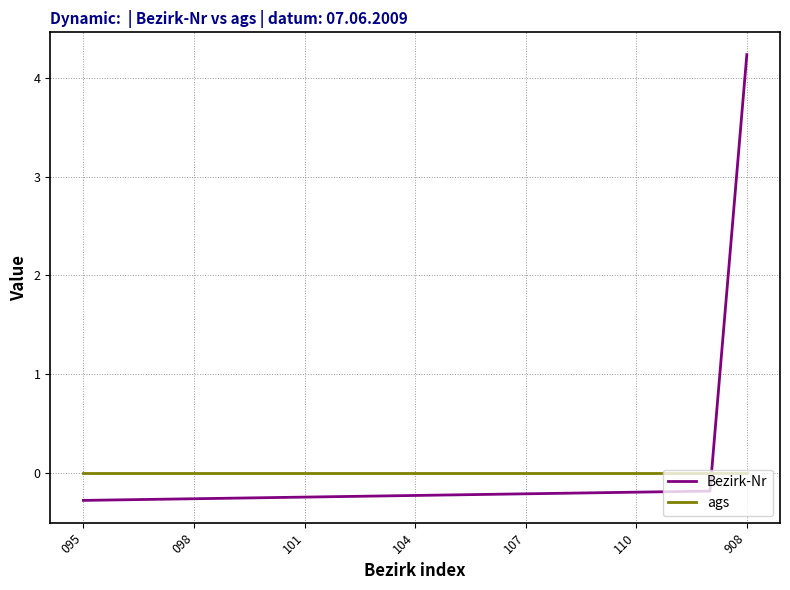

What is the difference between the maximum and minimum values in the Bezirk-Nr series?

4.5